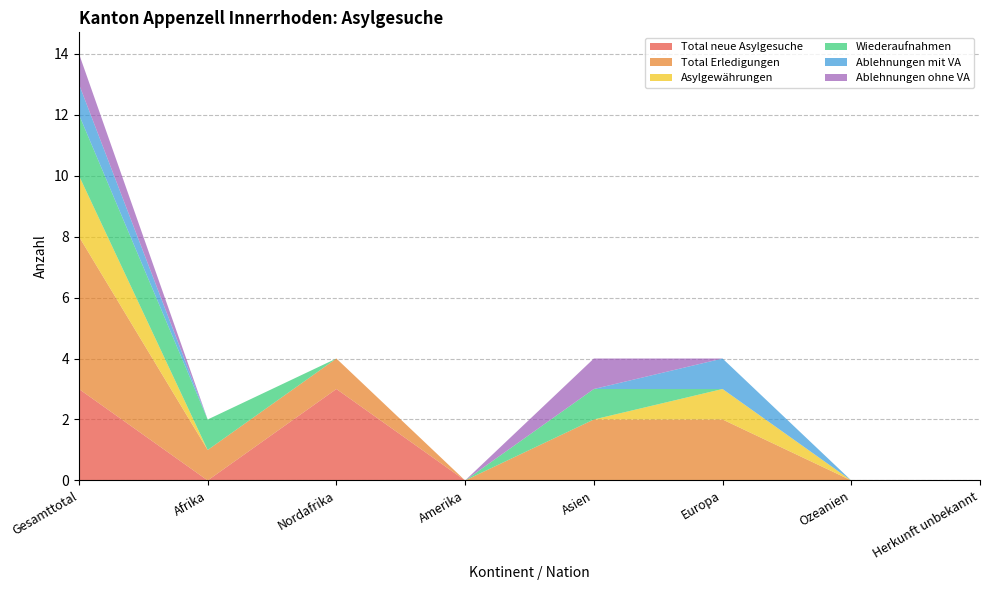

Reading left to right, extract all data points from this chart.

Total neue Asylgesuche: 3	0	3	0	0	0	0	0
Total Erledigungen: 5	1	1	0	2	2	0	0
Asylgewährungen: 2	0	0	0	0	1	0	0
Wiederaufnahmen: 2	1	0	0	1	0	0	0
Ablehnungen mit VA: 1	0	0	0	0	1	0	0
Ablehnungen ohne VA: 1	0	0	0	1	0	0	0